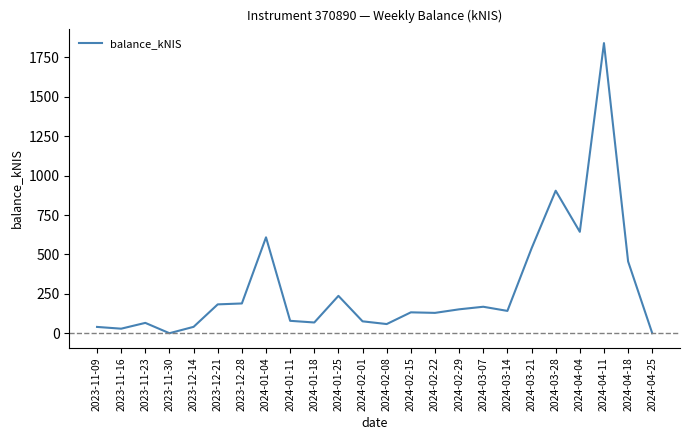

At which category does the chart reach its peak across all series?

2024-04-11